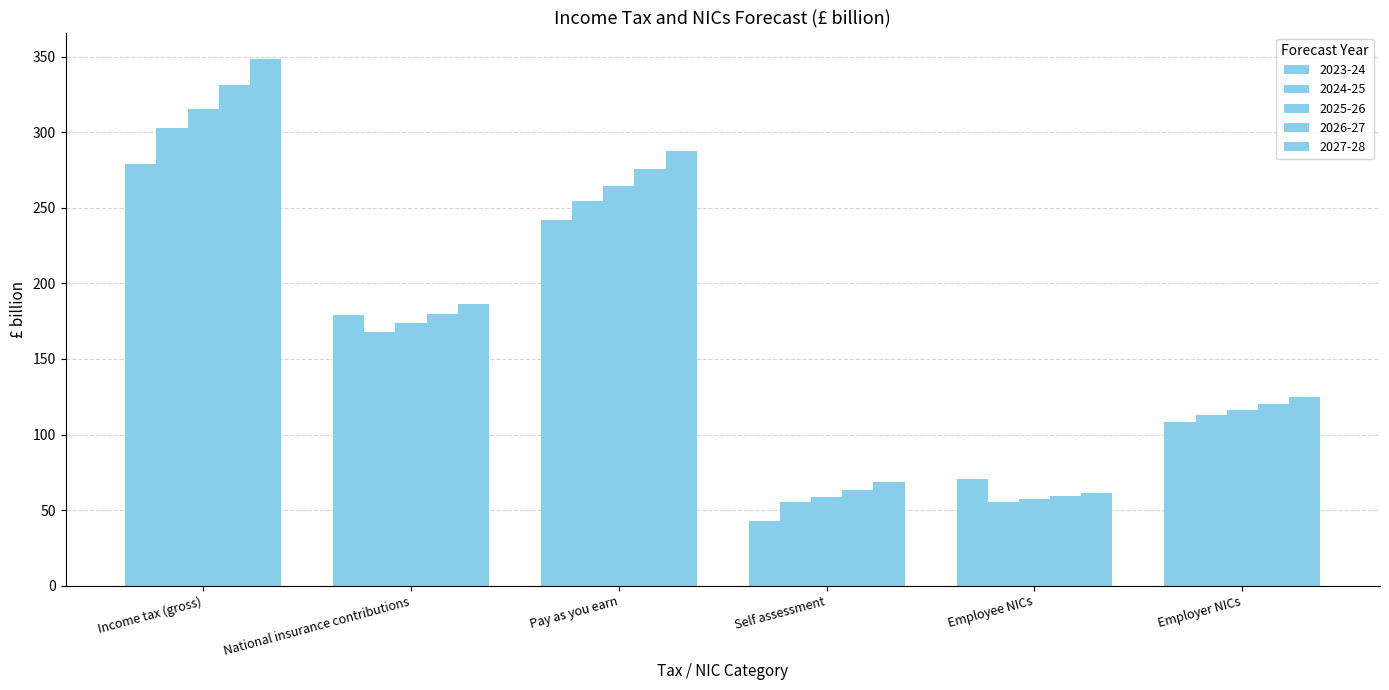

Is it true that 2026-27 equals 154.0 at Income tax (gross)?

False